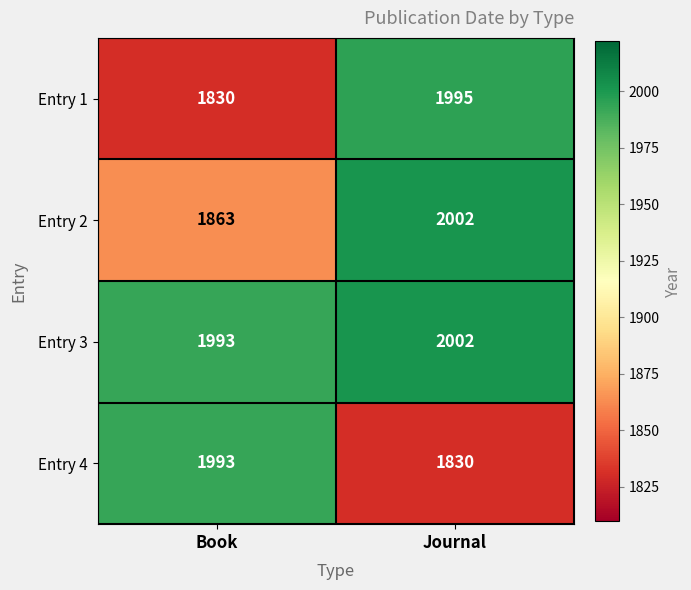

Which series changed the most between Book and Journal?

Entry 1